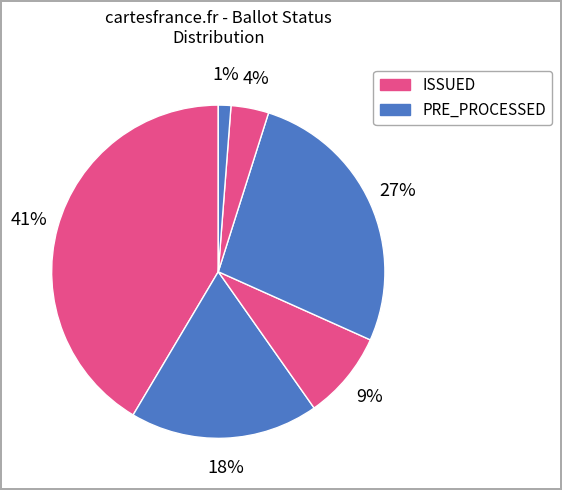

Count the number of slices in the pie.

6